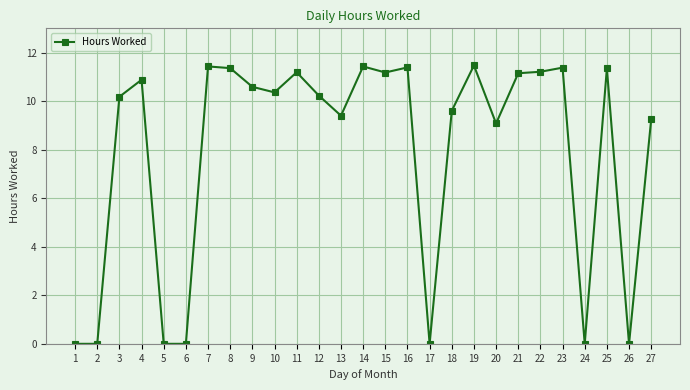

What is the ratio of the value at 13 to the value at 19?

0.8